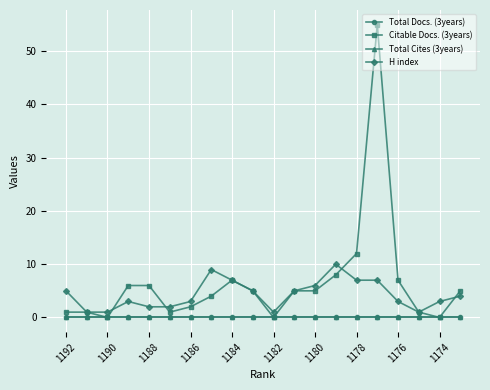

Does the chart have visible grid lines?

Yes